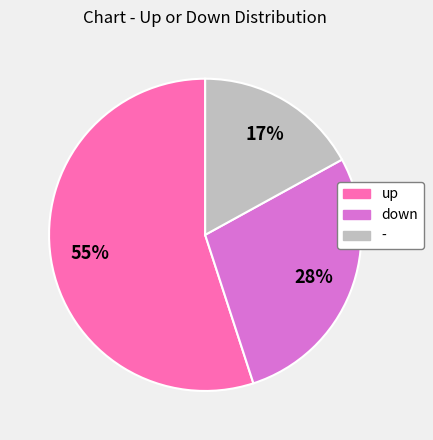

To the nearest percent, what is the combined percentage of - and up?

72%